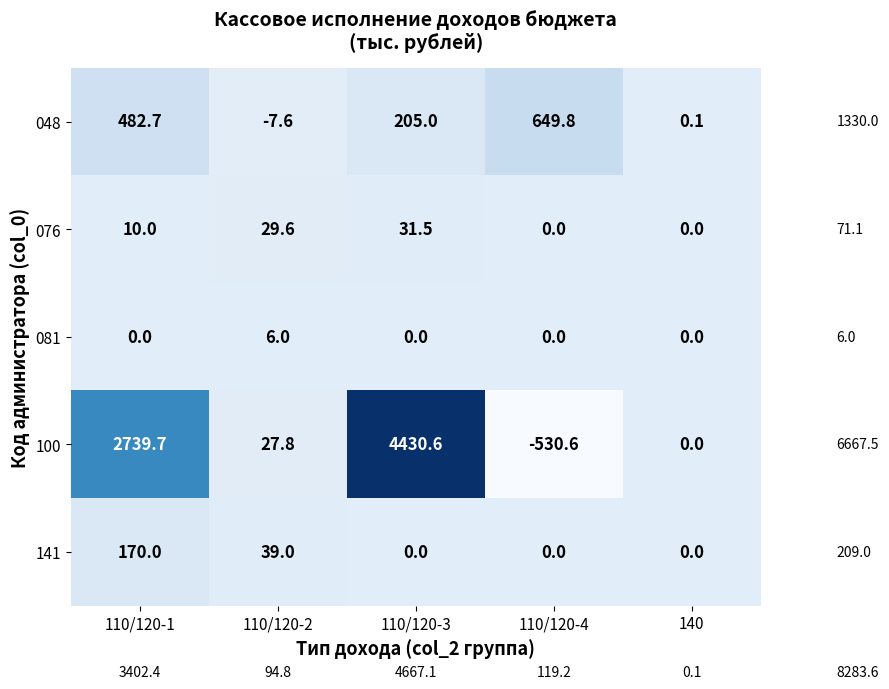

What is the difference between the maximum and minimum values in the 081 series?

6.0